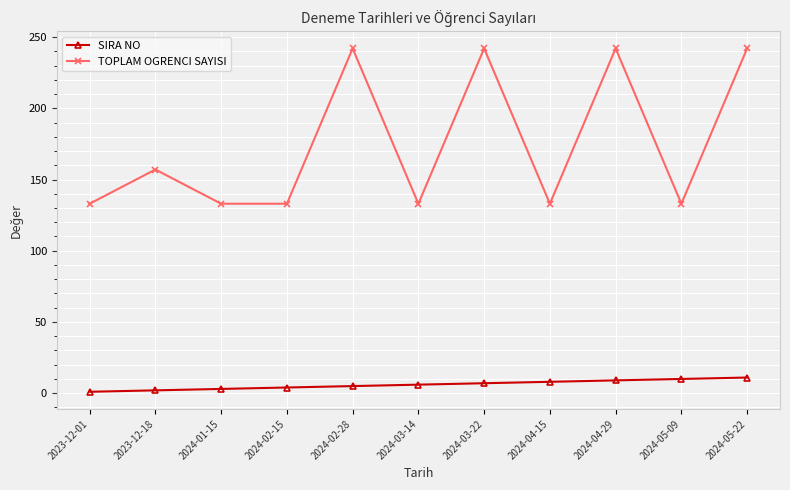

What is the value of the TOPLAM OGRENCI SAYISI point at the 8th from the left?

133